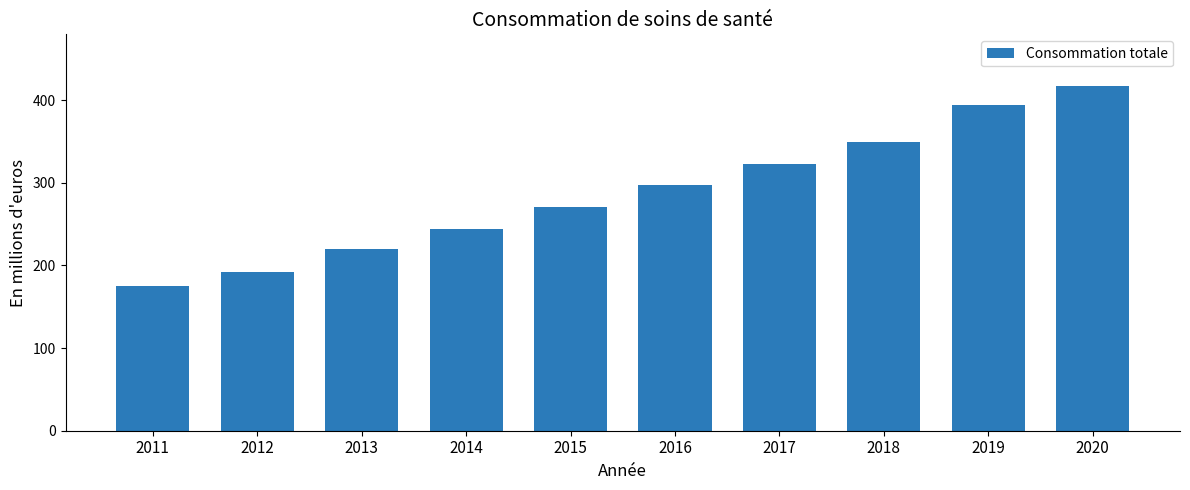

Rank the categories by value from highest to lowest.

2020, 2019, 2018, 2017, 2016, 2015, 2014, 2013, 2012, 2011